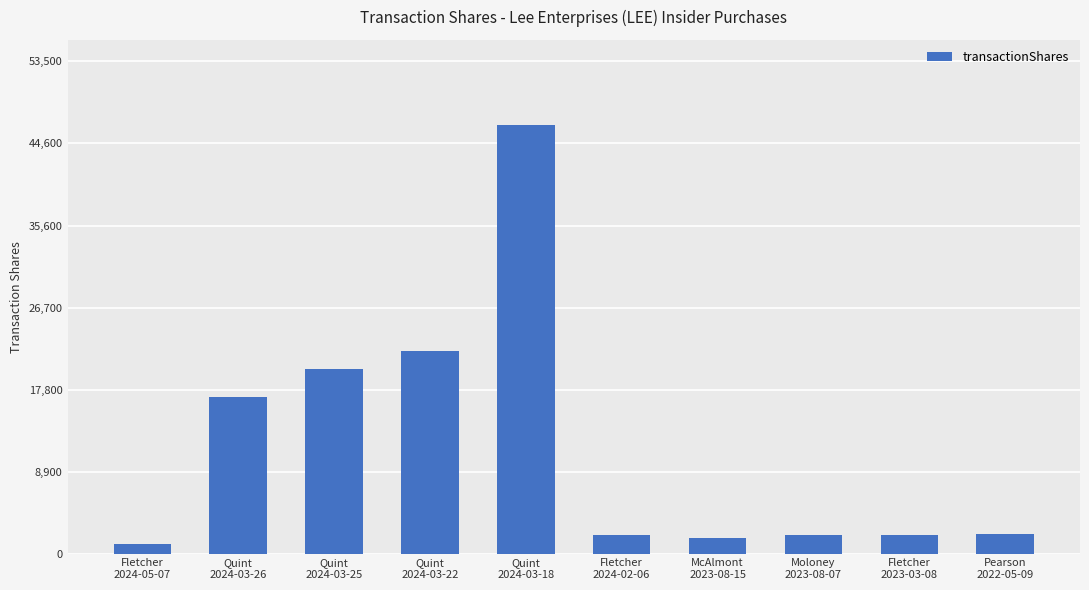

What is the difference between the second highest and second lowest values?

20300